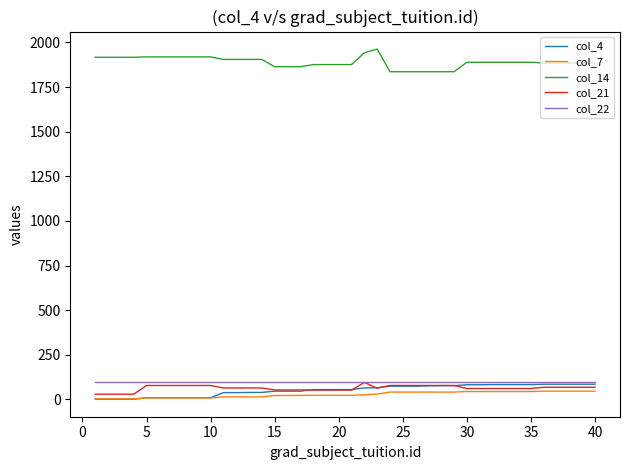

What is the lowest value of the col_7 series?

3